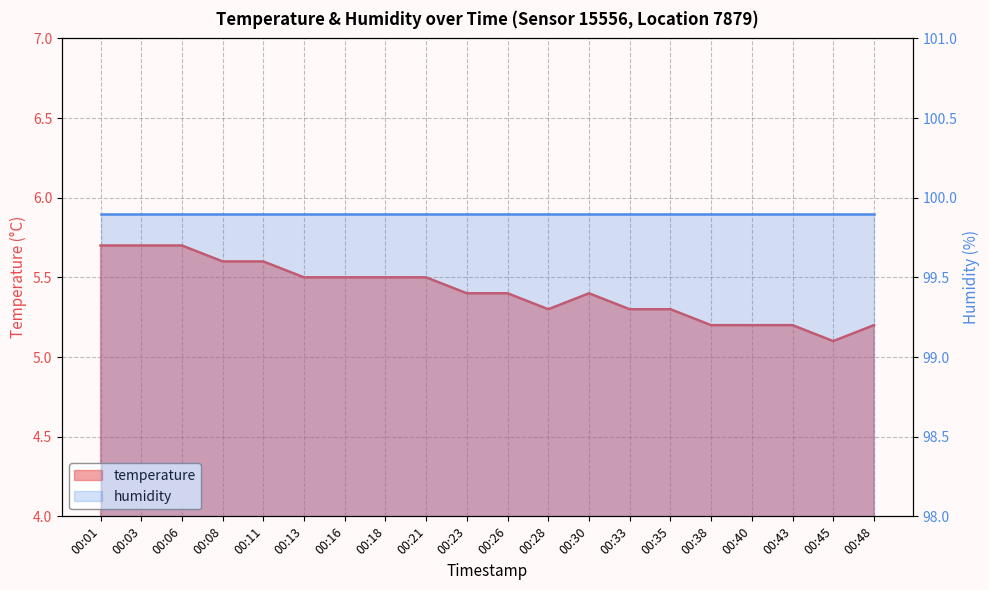

What value does the data have at 00:30?

5.4